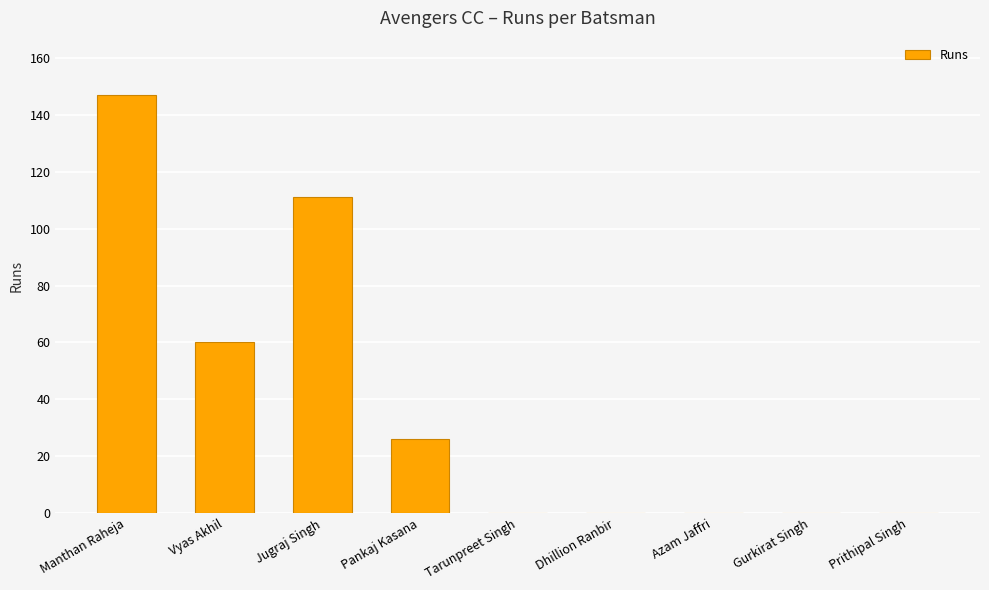

The chart shows a value of 75 at Jugraj Singh. True or false?

False